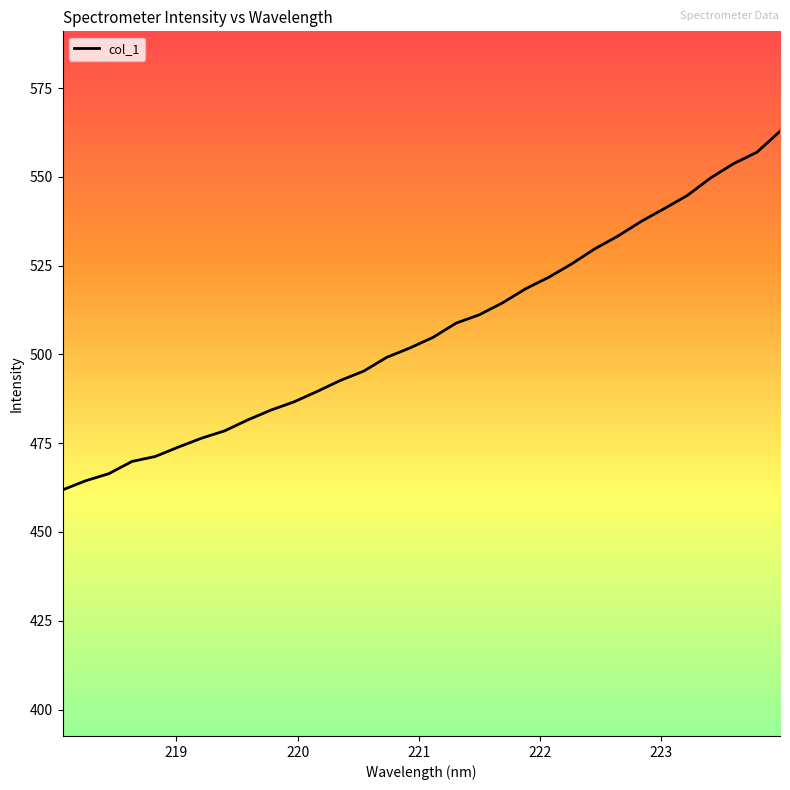

What is the maximum value shown in the chart?

562.8